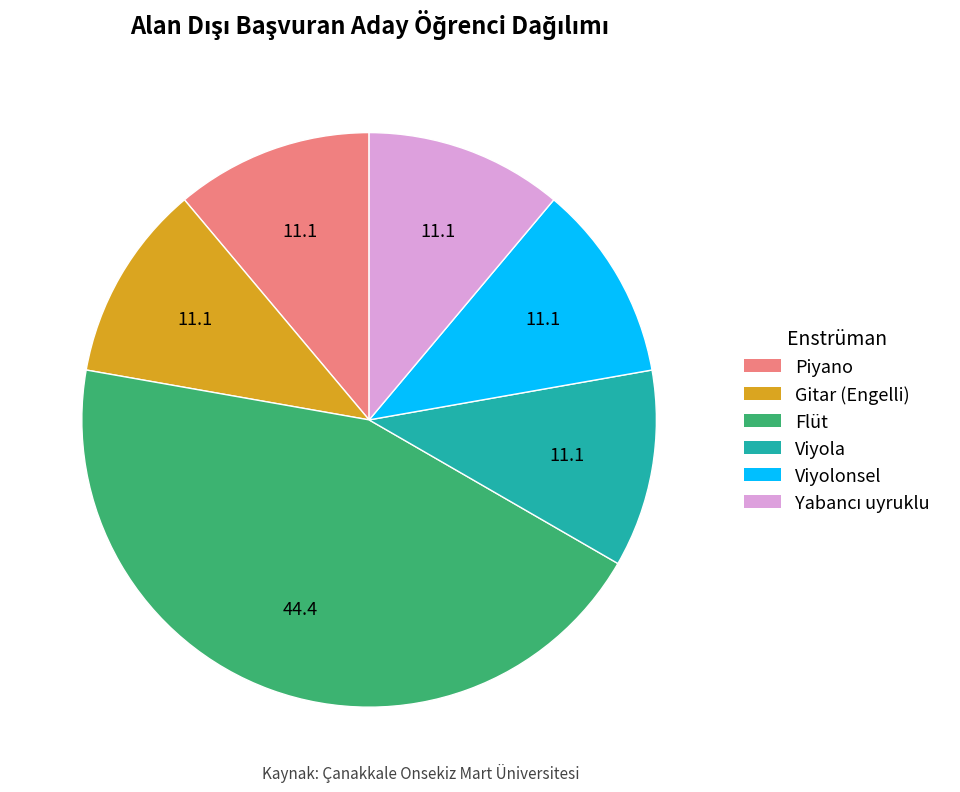

Which category has the biggest portion of the pie?

Flüt